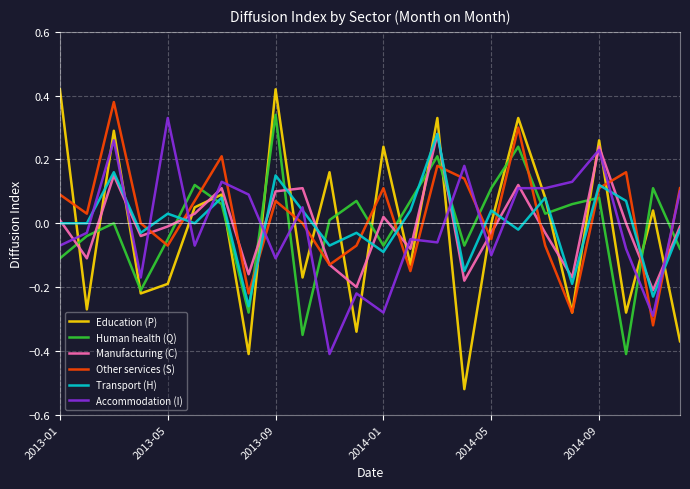

How many intersections are there between Accommodation (I) and Education (P)?

19